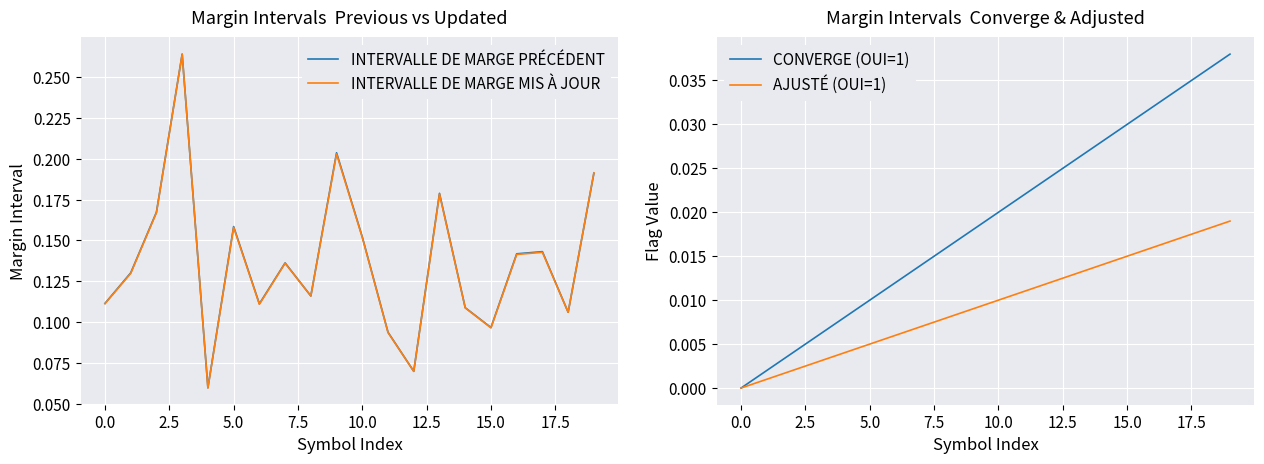

The INTERVALLE DE MARGE PRÉCÉDENT series shows 0.1 at 12.5. True or false?

False